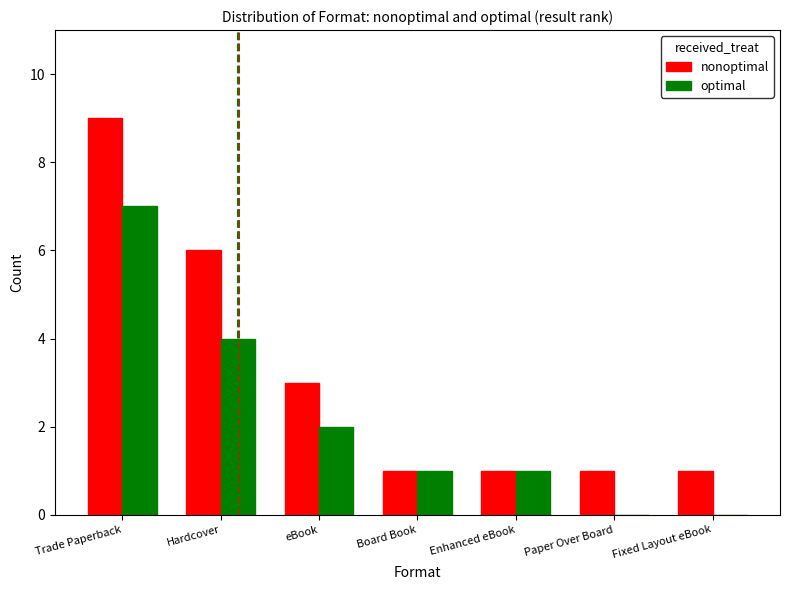

What is the highest value of the nonoptimal series?

9